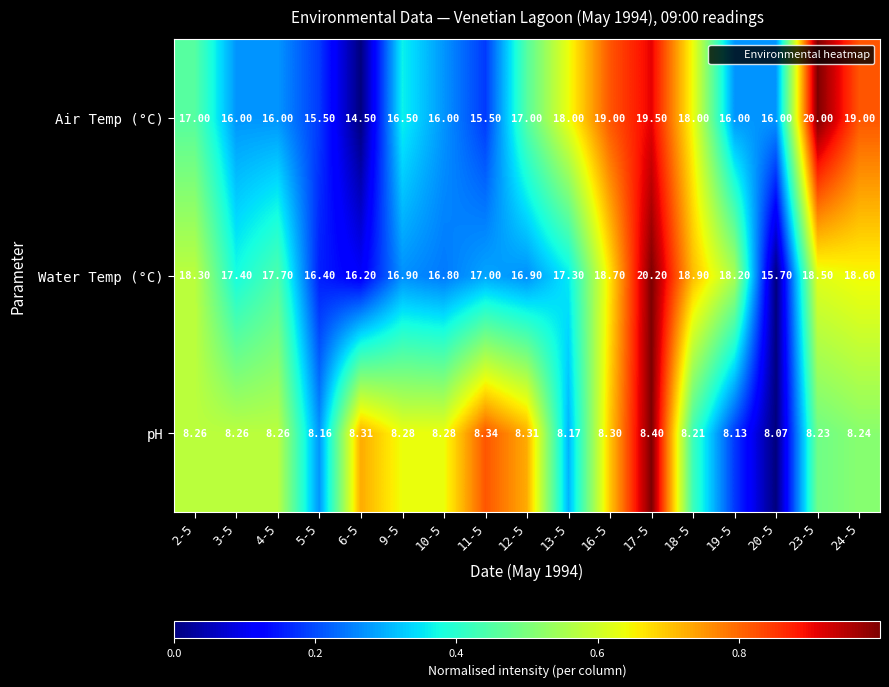

Rank the series by their maximum value, from highest to lowest.

Water Temp (°C), Air Temp (°C), pH